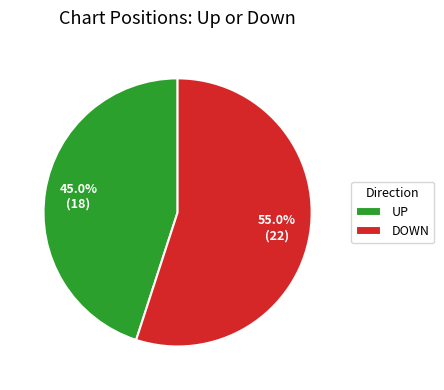

What is the ratio of the value at UP to the value at DOWN?

0.8